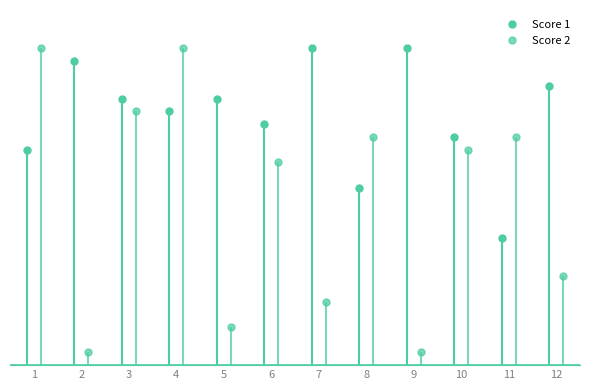

What is the sum of the Score 2 values at 4 and 7?

30